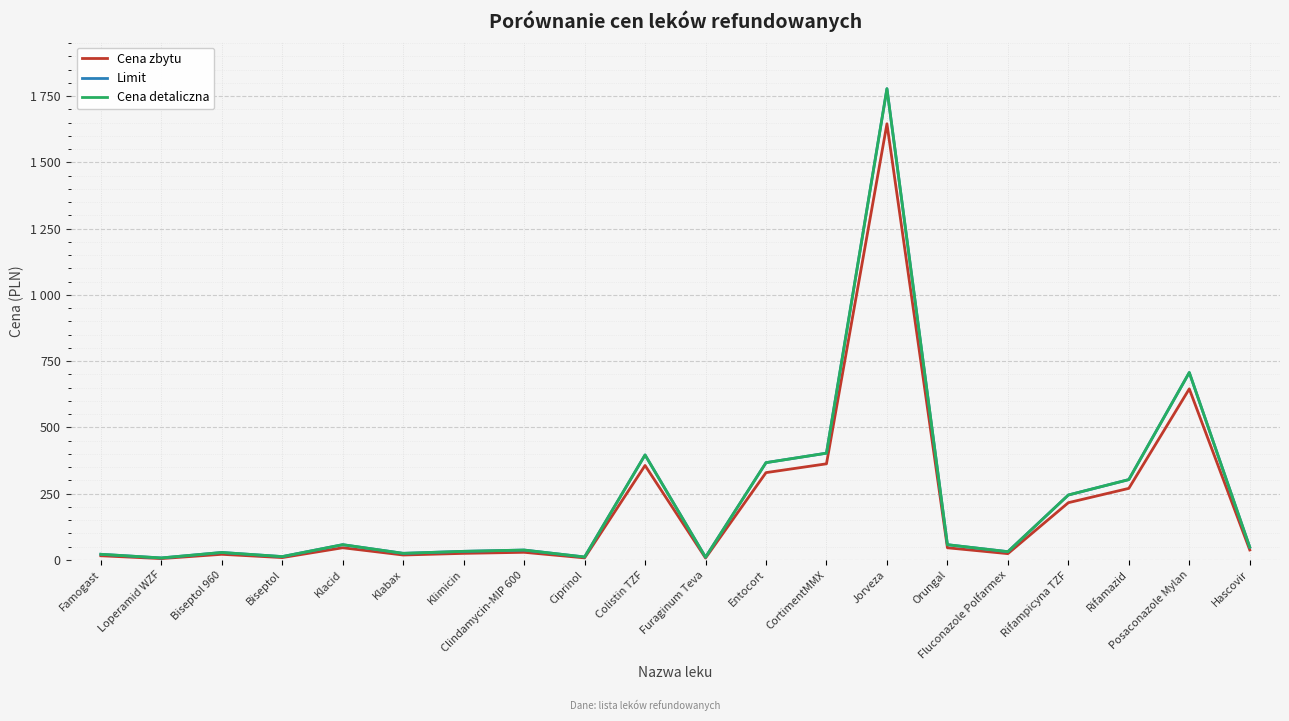

Does the chart have visible grid lines?

Yes